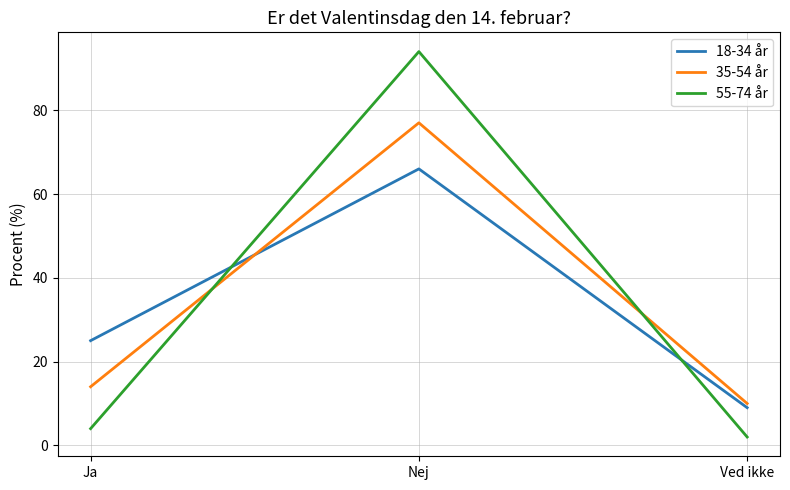

What is the spread (max minus min) of values at Nej?

28